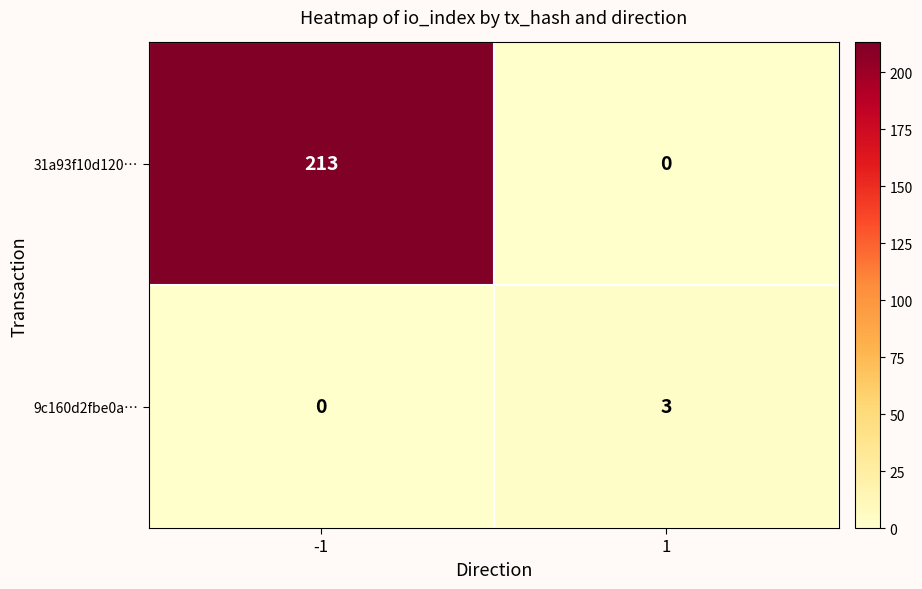

At which category is the sum across all series the highest?

-1